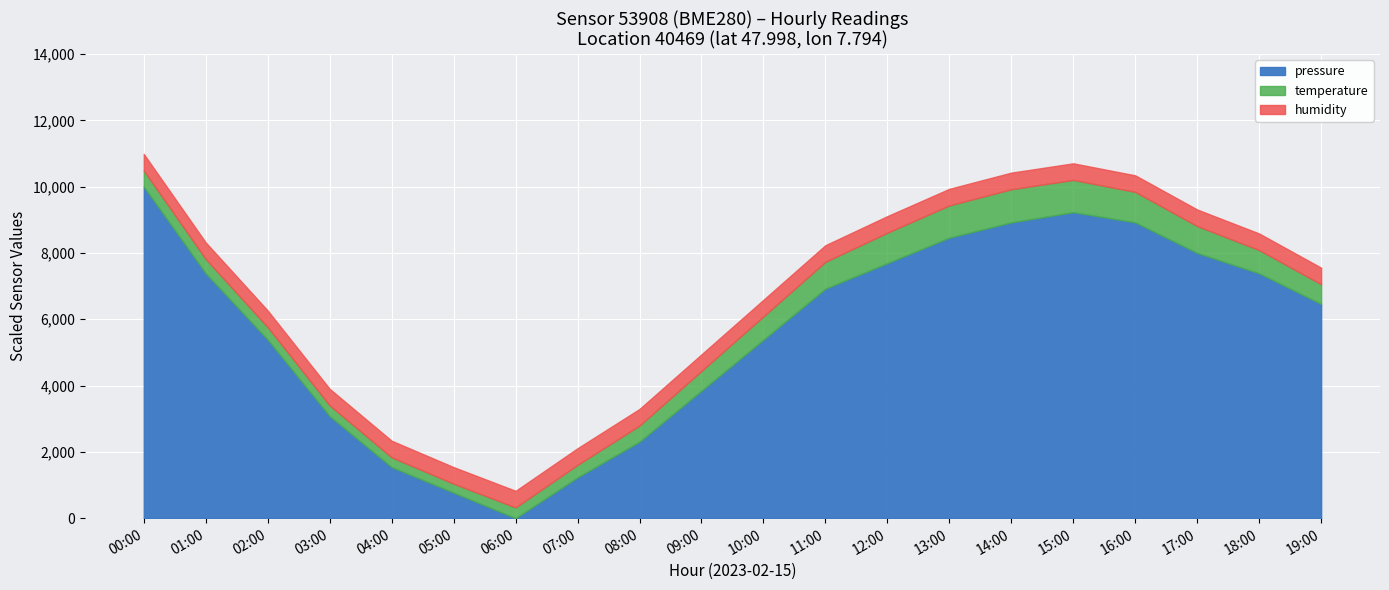

How many lines are shown in the chart?

3